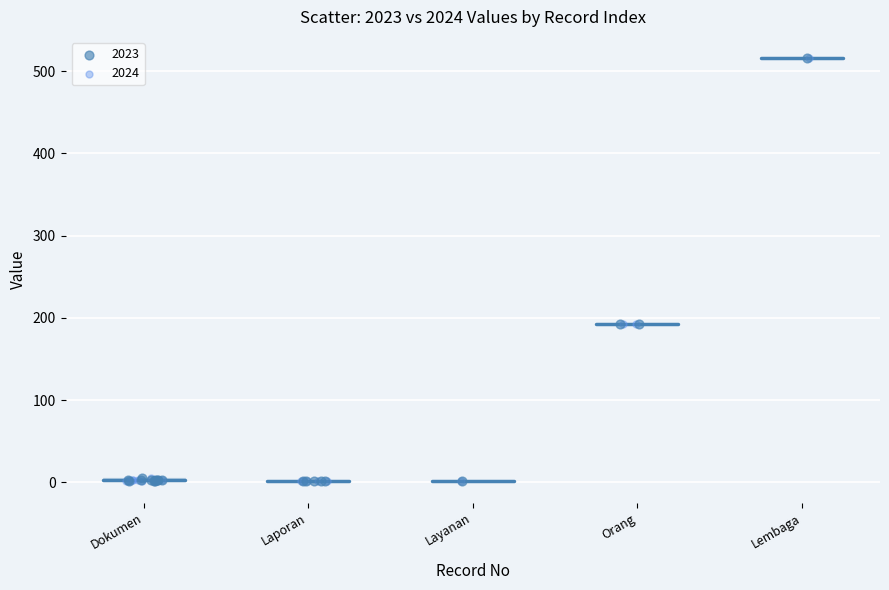

What are all the series names shown in the legend?

2023, 2024